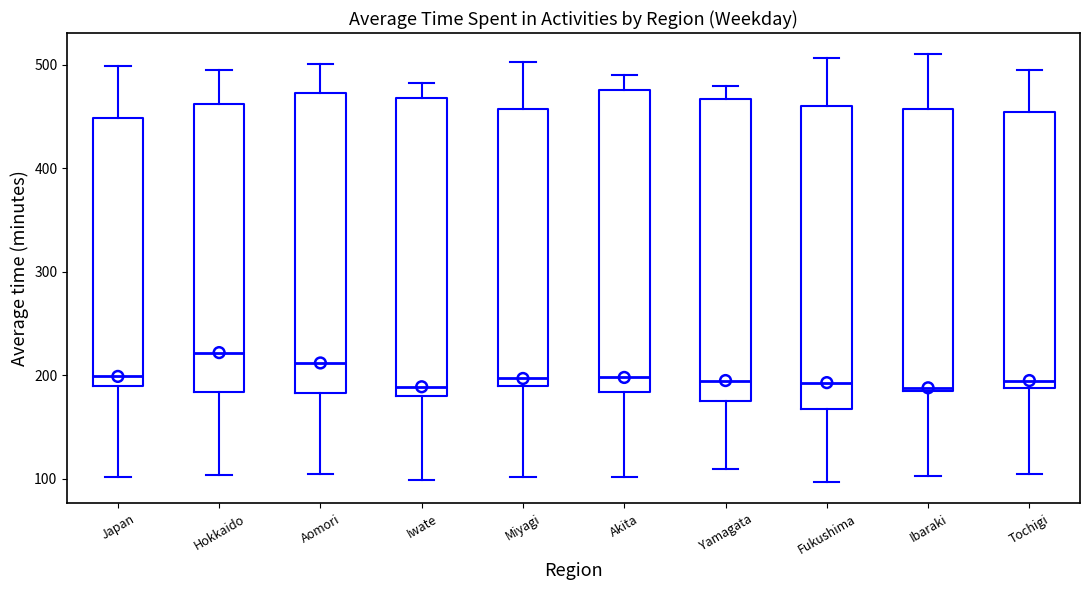

Reading left to right, transcribe this box plot: for each box, give where its median line is, the range the box spans, and where its two whiskers end, as read against the y-axis. The values are not printed on the chart, so give them approximately, as read against the axis.

Japan: median 200, box 190 to 450, whiskers 100 to 500
Hokkaido: median 220, box 180 to 460, whiskers 100 to 500
Aomori: median 210, box 180 to 470, whiskers 110 to 500
Iwate: median 190, box 180 to 470, whiskers 100 to 480
Miyagi: median 200, box 190 to 460, whiskers 100 to 500
Akita: median 200, box 180 to 480, whiskers 100 to 490
Yamagata: median 200, box 180 to 470, whiskers 110 to 480
Fukushima: median 190, box 170 to 460, whiskers 100 to 510
Ibaraki: median 190, box 190 to 460, whiskers 100 to 510
Tochigi: median 200, box 190 to 450, whiskers 110 to 500